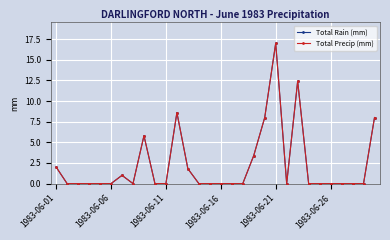

True or false: Total Precip (mm) has more than 2 points higher than both neighbors.

True